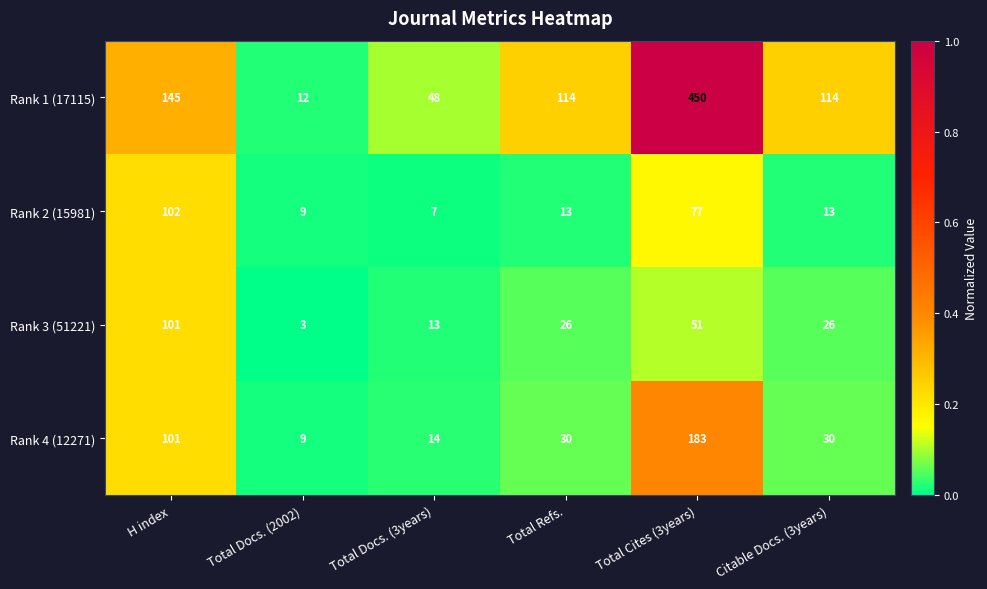

Reading left to right, what are all the values shown in this chart?

Rank 1 (17115): 145	12	48	114	450	114
Rank 2 (15981): 102	9	7	13	77	13
Rank 3 (51221): 101	3	13	26	51	26
Rank 4 (12271): 101	9	14	30	183	30